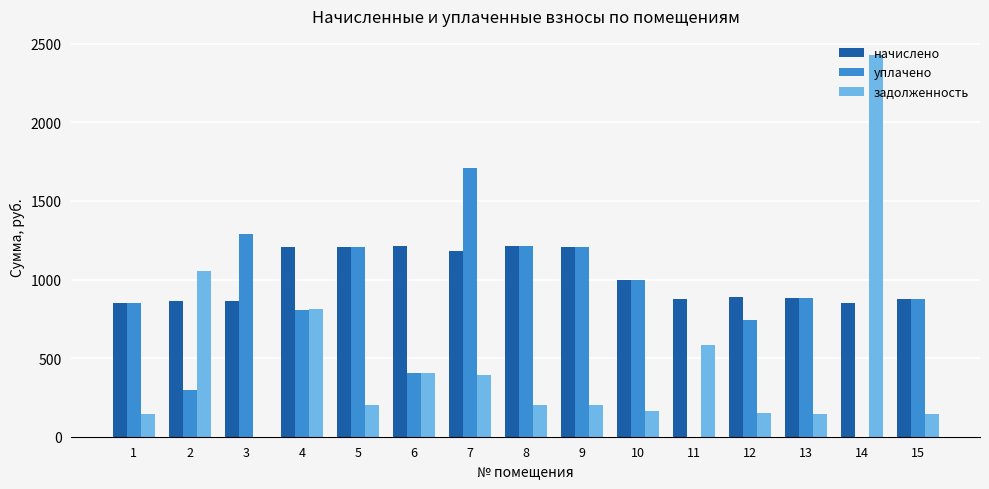

The уплачено series shows 1204.7 at 5. True or false?

True